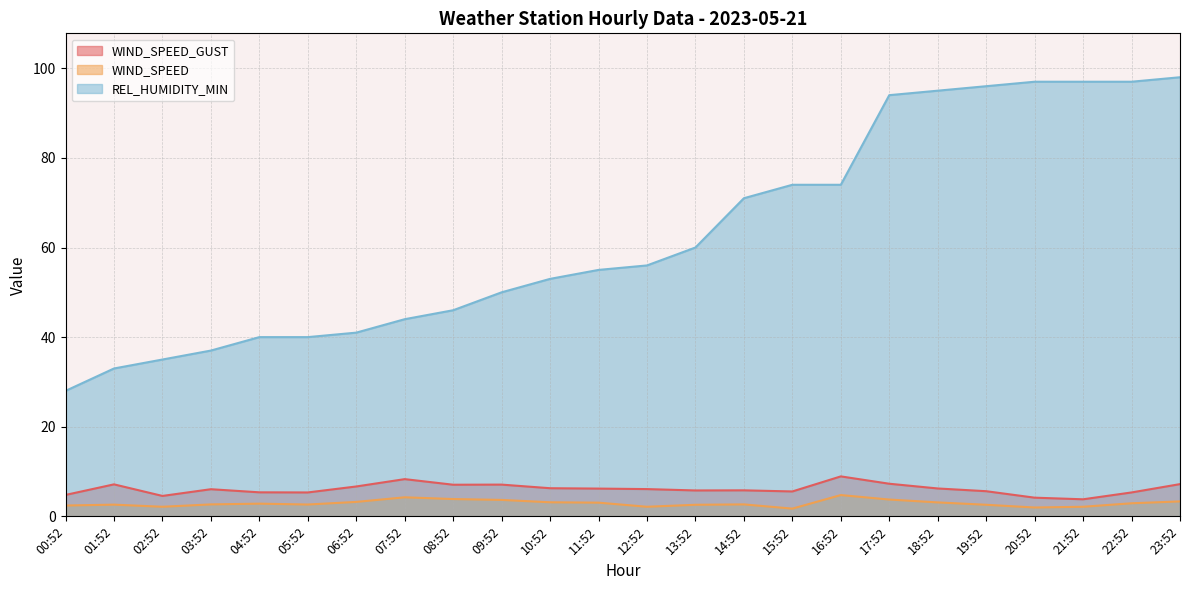

List the labels in order of REL_HUMIDITY_MIN value, largest first.

23:52, 20:52, 21:52, 22:52, 19:52, 18:52, 17:52, 15:52, 16:52, 14:52, 13:52, 12:52, 11:52, 10:52, 09:52, 08:52, 07:52, 06:52, 04:52, 05:52, 03:52, 02:52, 01:52, 00:52